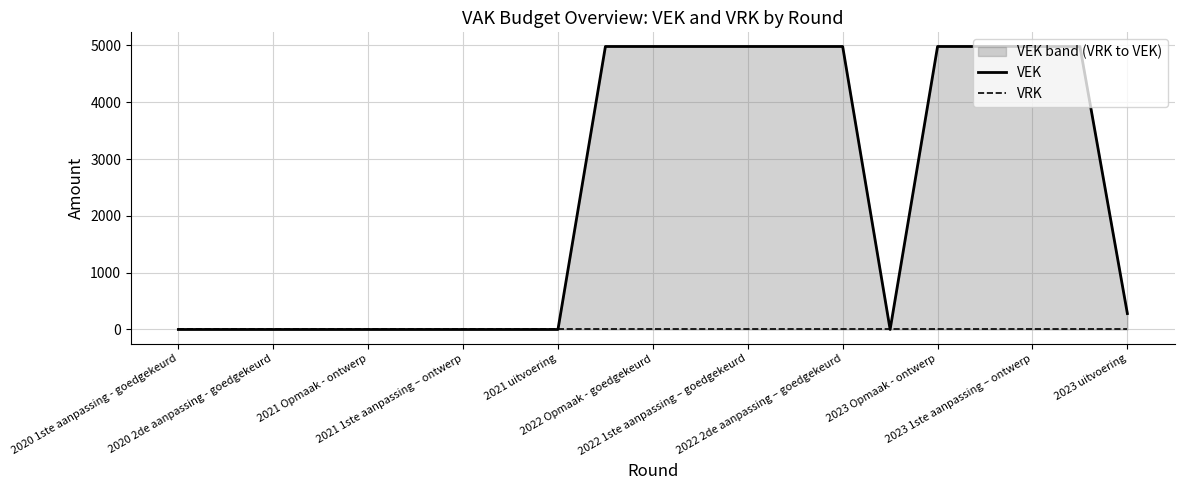

True or false: VRK and VEK cross at least once.

False